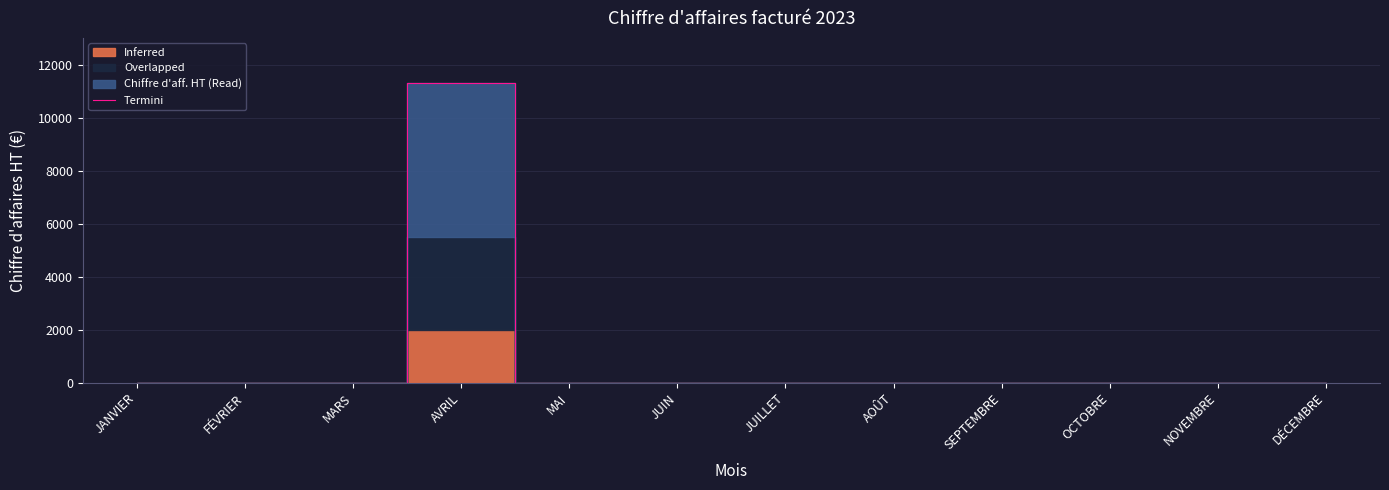

At which category does the data reach its first local peak?

AVRIL